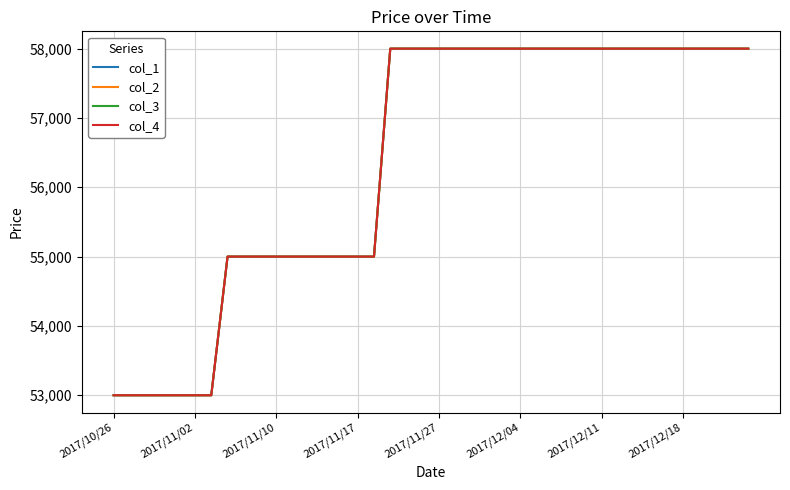

Does the chart display data point markers on the line(s)?

No